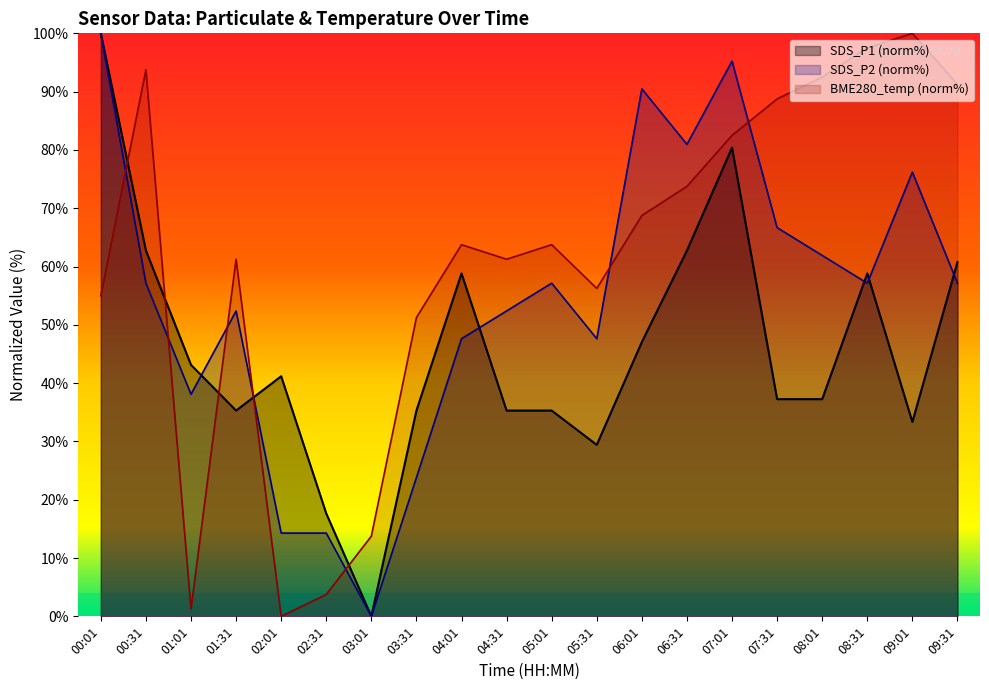

The value of SDS_P2 at 08:31 is 16.1. True or false?

False